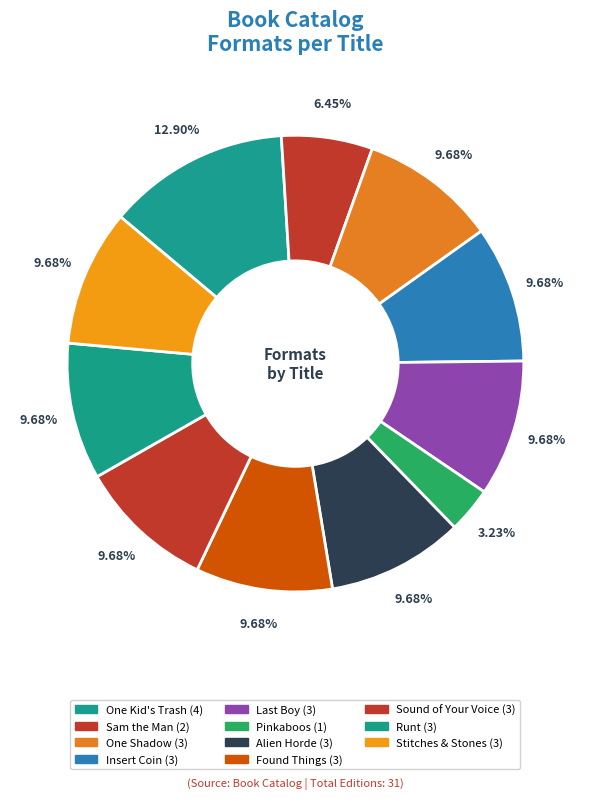

Does any single category account for the majority?

No